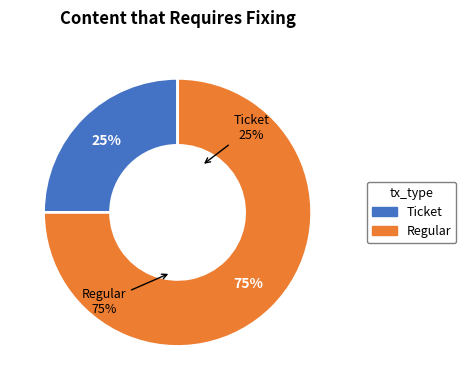

Is there a majority slice in this chart?

Yes